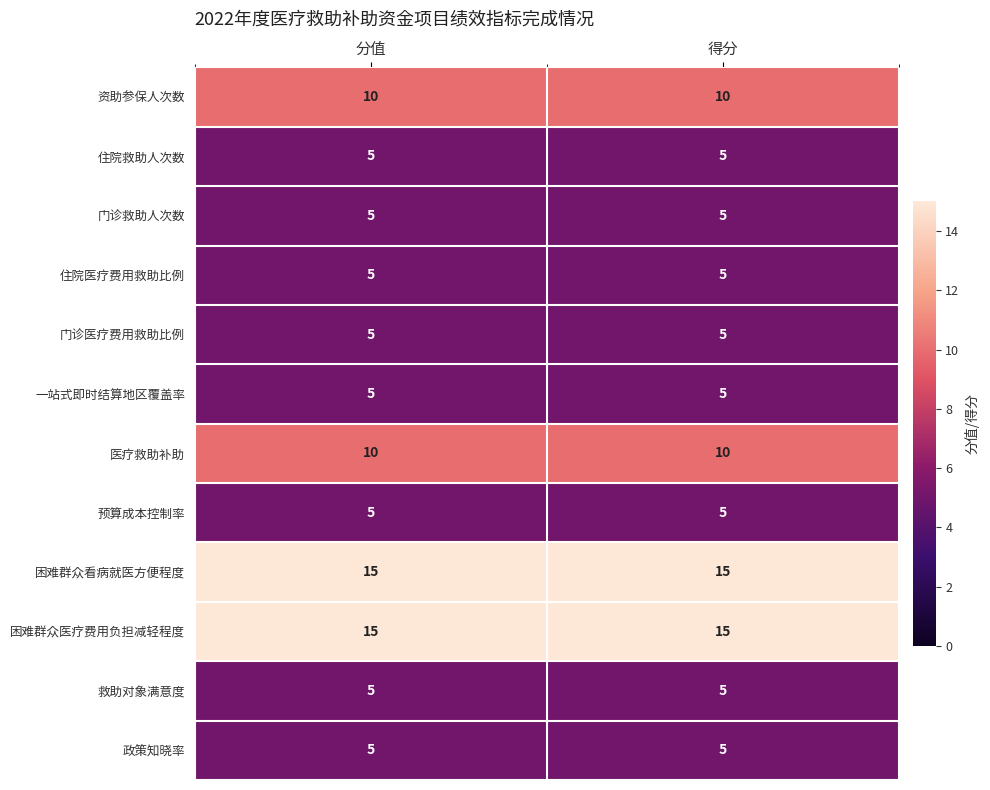

What is the total value across all series at 分值?

90